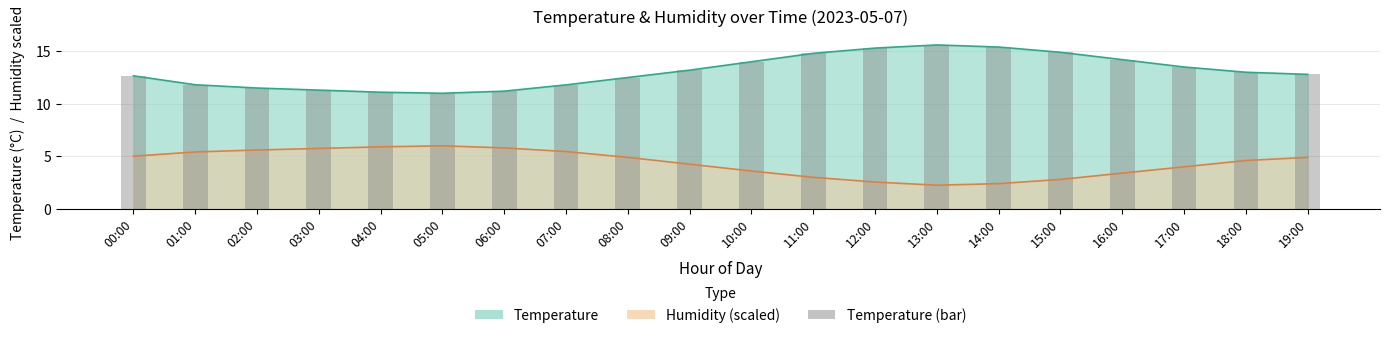

What is the change in value from 01:00 to 09:00?

+1.4